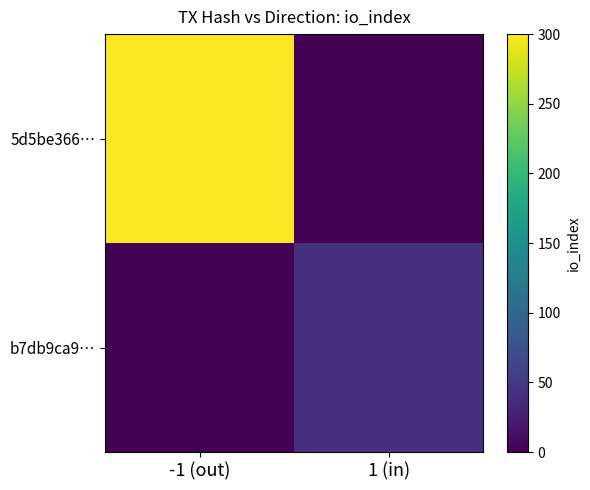

At -1 (out), list the series in order from largest to smallest.

5d5be366…, b7db9ca9…